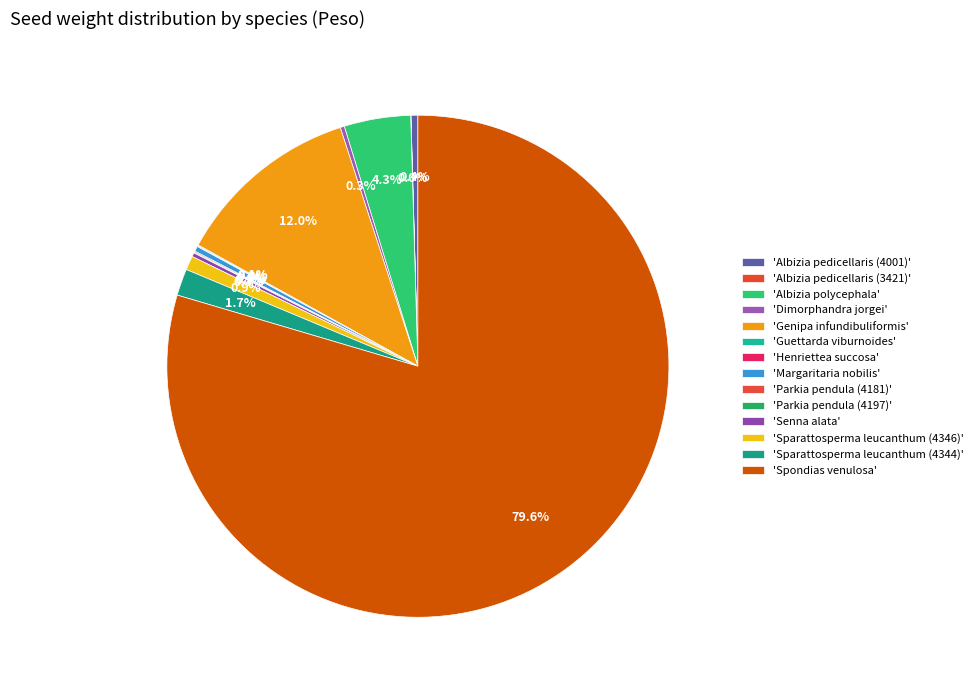

What is the majority slice?

Spondias venulosa